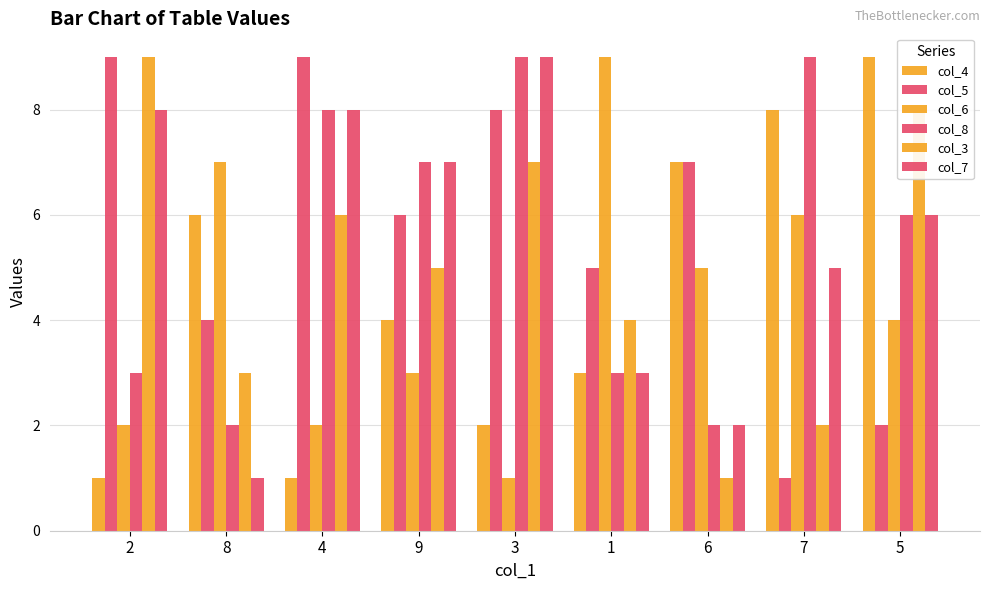

What is the smallest value displayed?

1